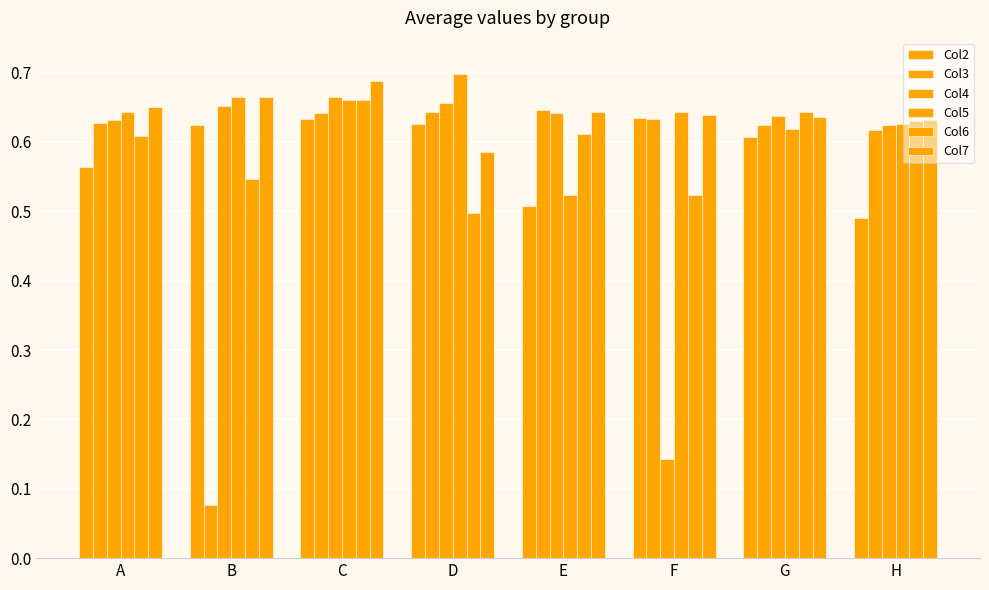

What is the lowest value of the Col2 series?

0.5